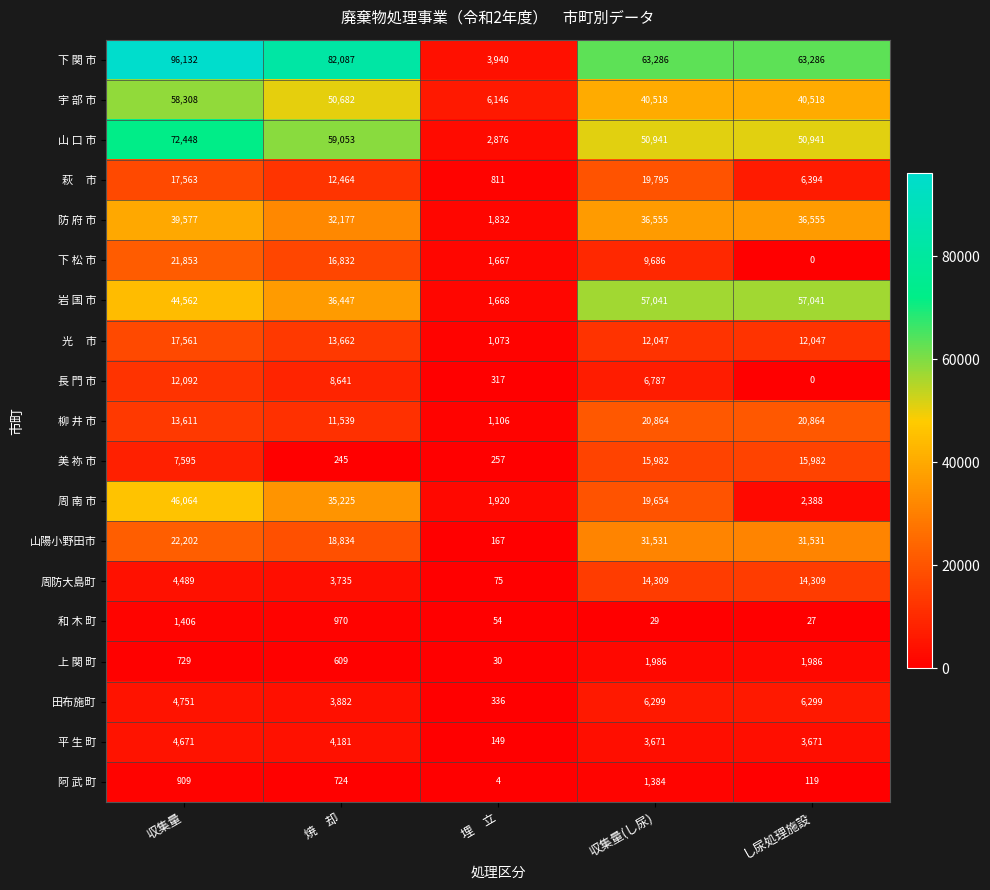

What is the total value across all series at 収集量?

486523